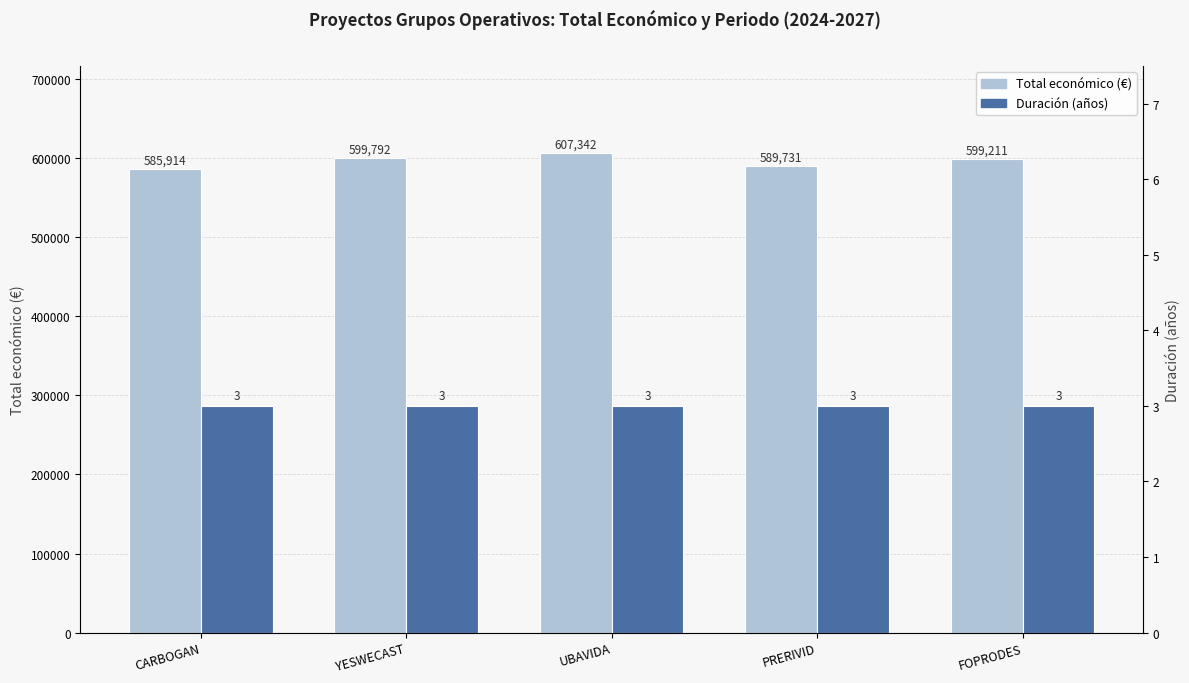

At which label does Total económico (€) reach its minimum?

CARBOGAN